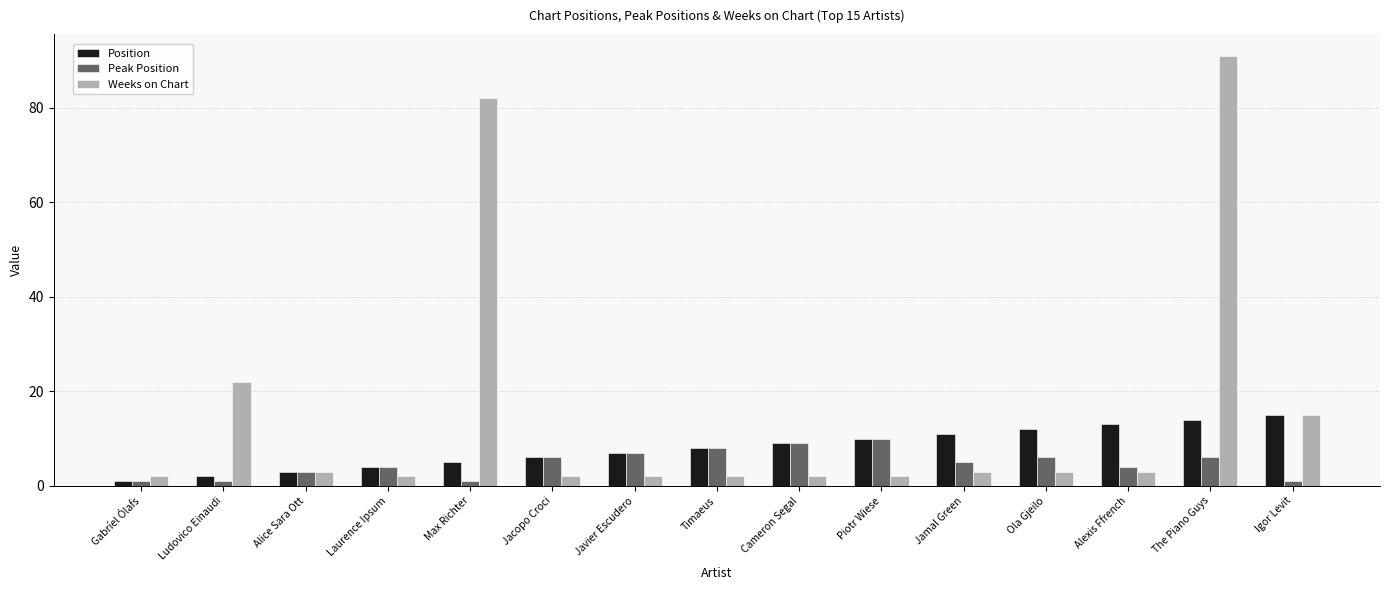

Reading left to right, transcribe all the data shown in this chart.

Position: Gabríel Ólafs=1	Ludovico Einaudi=2	Alice Sara Ott=3	Laurence Ipsum=4	Max Richter=5	Jacopo Croci=6	Javier Escudero=7	Timaeus=8	Cameron Segal=9	Piotr Wiese=10	Jamal Green=11	Ola Gjeilo=12	Alexis Ffrench=13	The Piano Guys=14	Igor Levit=15
Peak Position: Gabríel Ólafs=1	Ludovico Einaudi=1	Alice Sara Ott=3	Laurence Ipsum=4	Max Richter=1	Jacopo Croci=6	Javier Escudero=7	Timaeus=8	Cameron Segal=9	Piotr Wiese=10	Jamal Green=5	Ola Gjeilo=6	Alexis Ffrench=4	The Piano Guys=6	Igor Levit=1
Weeks on Chart: Gabríel Ólafs=2	Ludovico Einaudi=22	Alice Sara Ott=3	Laurence Ipsum=2	Max Richter=82	Jacopo Croci=2	Javier Escudero=2	Timaeus=2	Cameron Segal=2	Piotr Wiese=2	Jamal Green=3	Ola Gjeilo=3	Alexis Ffrench=3	The Piano Guys=91	Igor Levit=15